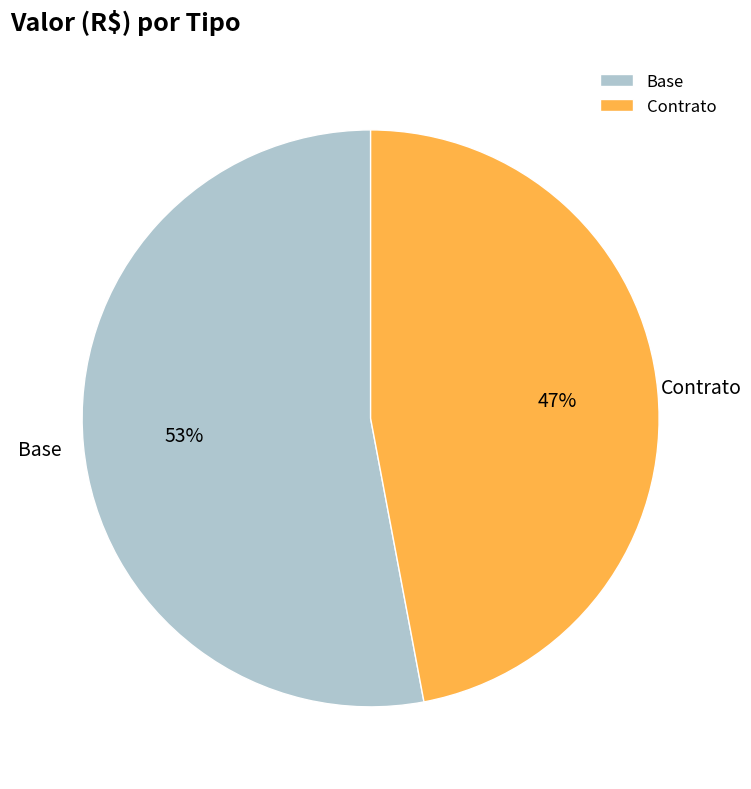

What is the majority slice?

Base